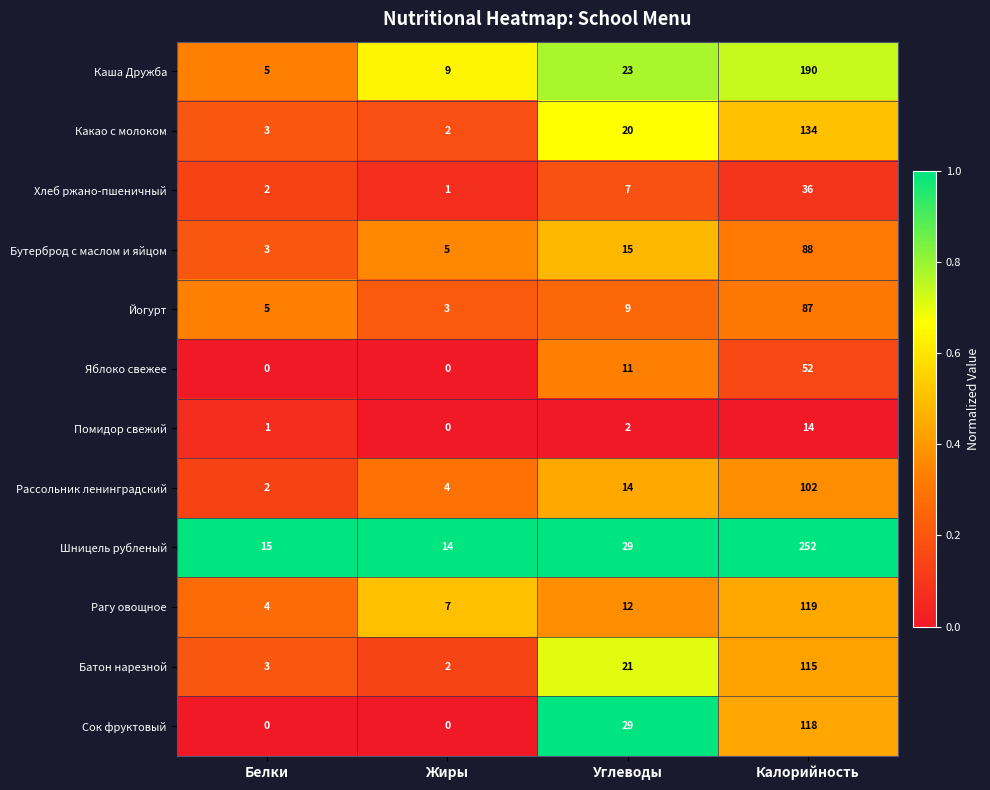

Rank the series by their maximum value, from lowest to highest.

Помидор свежий, Хлеб ржано-пшеничный, Яблоко свежее, Йогурт, Бутерброд с маслом и яйцом, Рассольник ленинградский, Батон нарезной, Сок фруктовый, Рагу овощное, Какао с молоком, Каша Дружба, Шницель рубленый